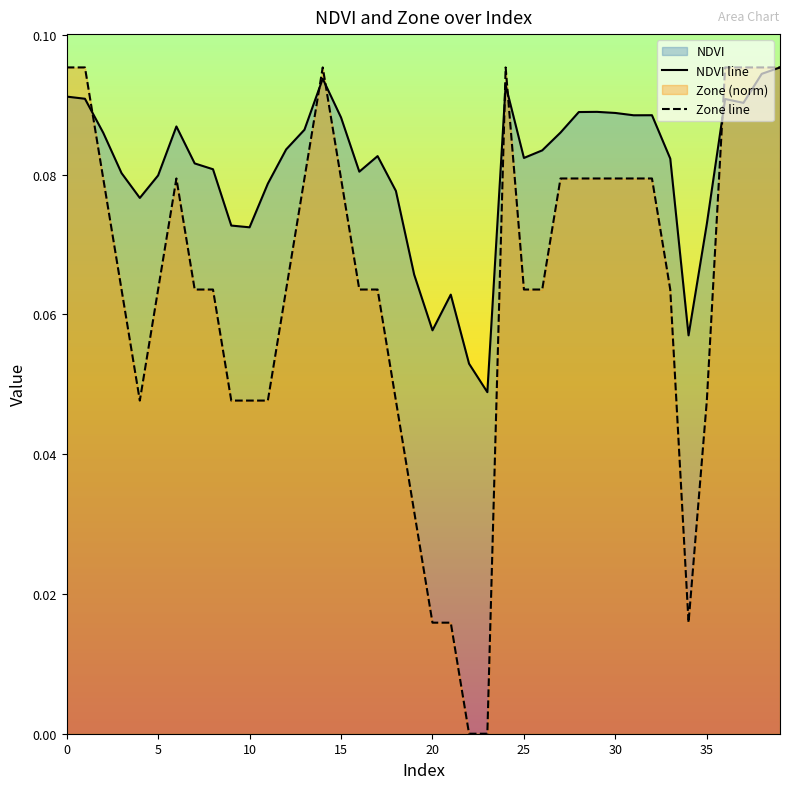

What is the label of the 26th point from the left?

25